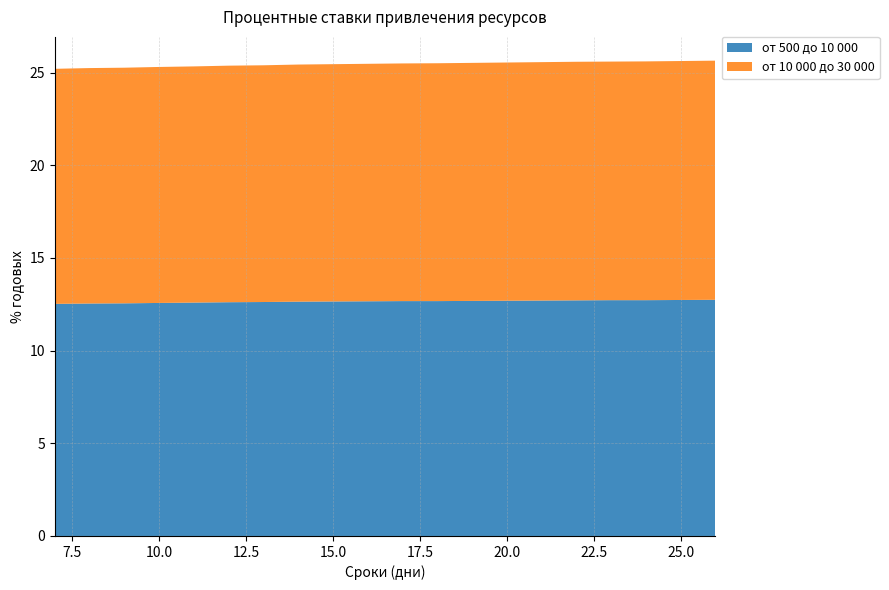

Reading left to right, list all the values displayed in this chart.

от 500 до 10 000: 7=12.5	8=12.5	9=12.6	10=12.6	11=12.6	12=12.6	13=12.6	14=12.6	15=12.7	16=12.7	17=12.7	18=12.7	19=12.7	20=12.7	21=12.7	22=12.7	23=12.7	24=12.7	25=12.7	26=12.7
от 10 000 до 30 000: 7=12.7	8=12.7	9=12.7	10=12.7	11=12.7	12=12.8	13=12.8	14=12.8	15=12.8	16=12.8	17=12.8	18=12.8	19=12.8	20=12.8	21=12.9	22=12.9	23=12.9	24=12.9	25=12.9	26=12.9